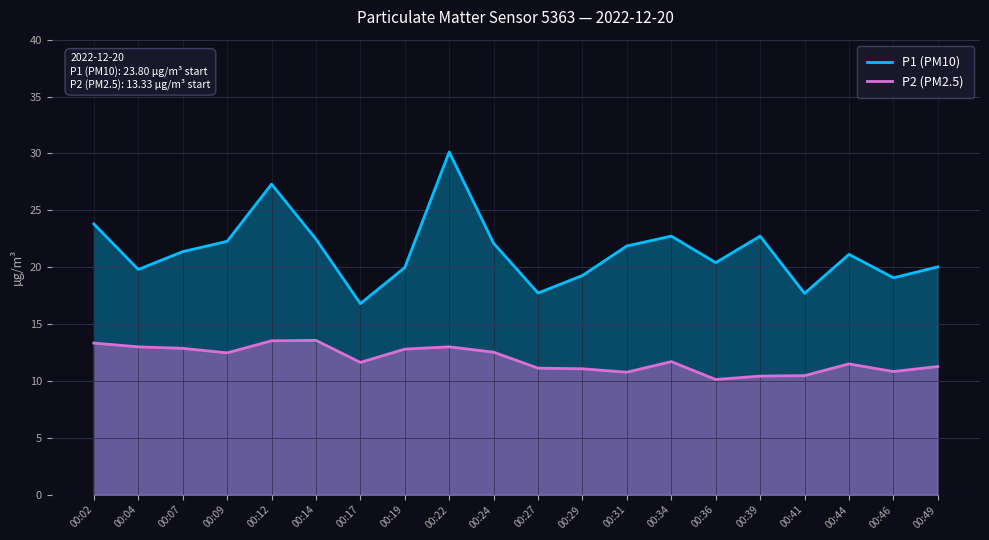

How many values in the P1 (PM10) series exceed 21?

11